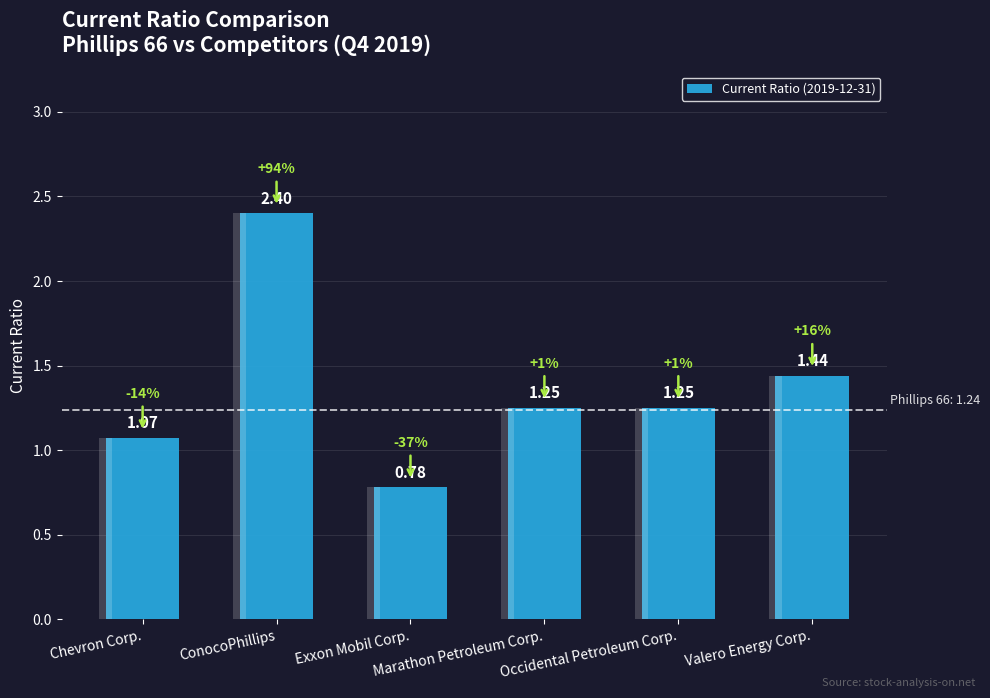

What is the ratio of the value at Chevron Corp. to the value at ConocoPhillips?

0.4